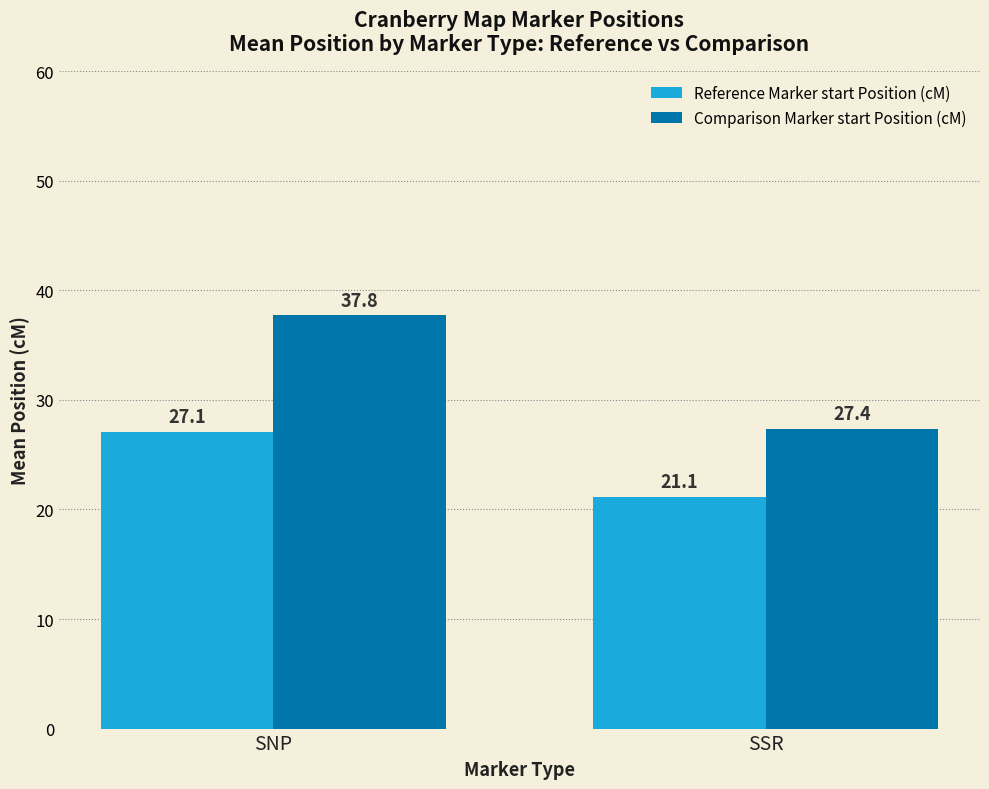

Is the value of Comparison Marker start Position (cM) at SSR greater than the value of Reference Marker start Position (cM) at SNP?

Yes